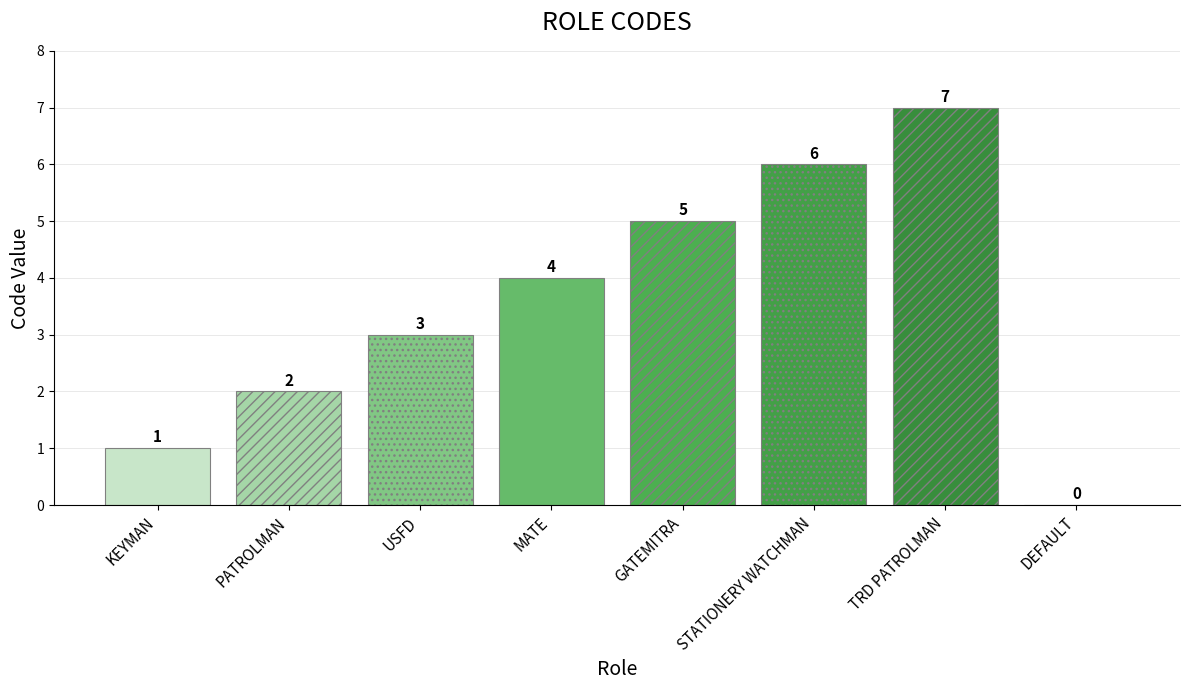

Reading right to left, what are all the values shown in this chart?

DEFAULT=0	TRD PATROLMAN=7	STATIONERY WATCHMAN=6	GATEMITRA=5	MATE=4	USFD=3	PATROLMAN=2	KEYMAN=1